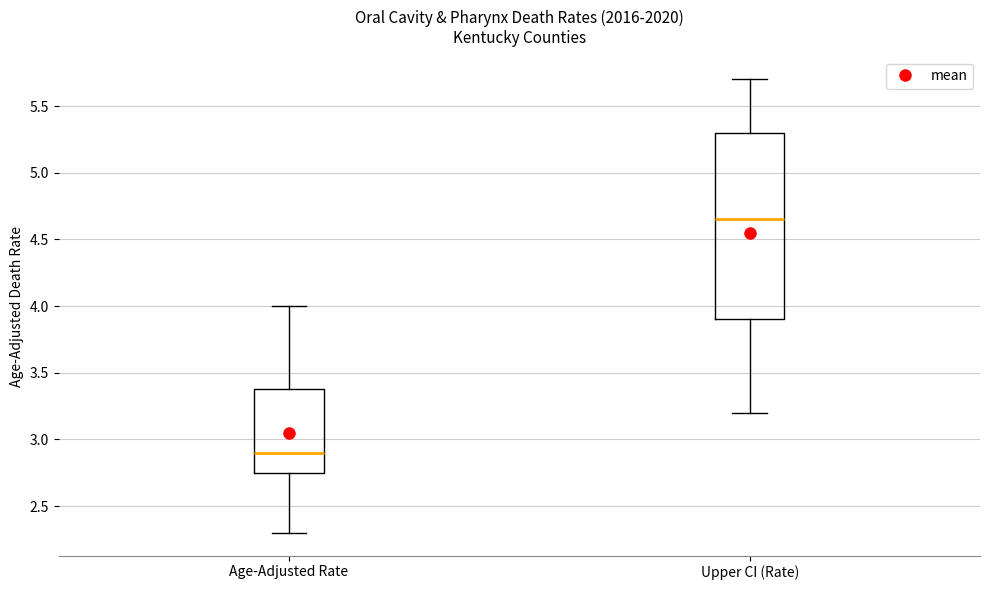

Reading left to right, read every box against the y-axis: the position of its median line, the range the box covers, and the ends of its whiskers. The values are not printed on the chart, so give them approximately, as read against the axis.

Age-Adjusted Rate: median 2.90, box 2.75 to 3.40, whiskers 2.30 to 4.00
Upper CI (Rate): median 4.65, box 3.90 to 5.30, whiskers 3.20 to 5.70